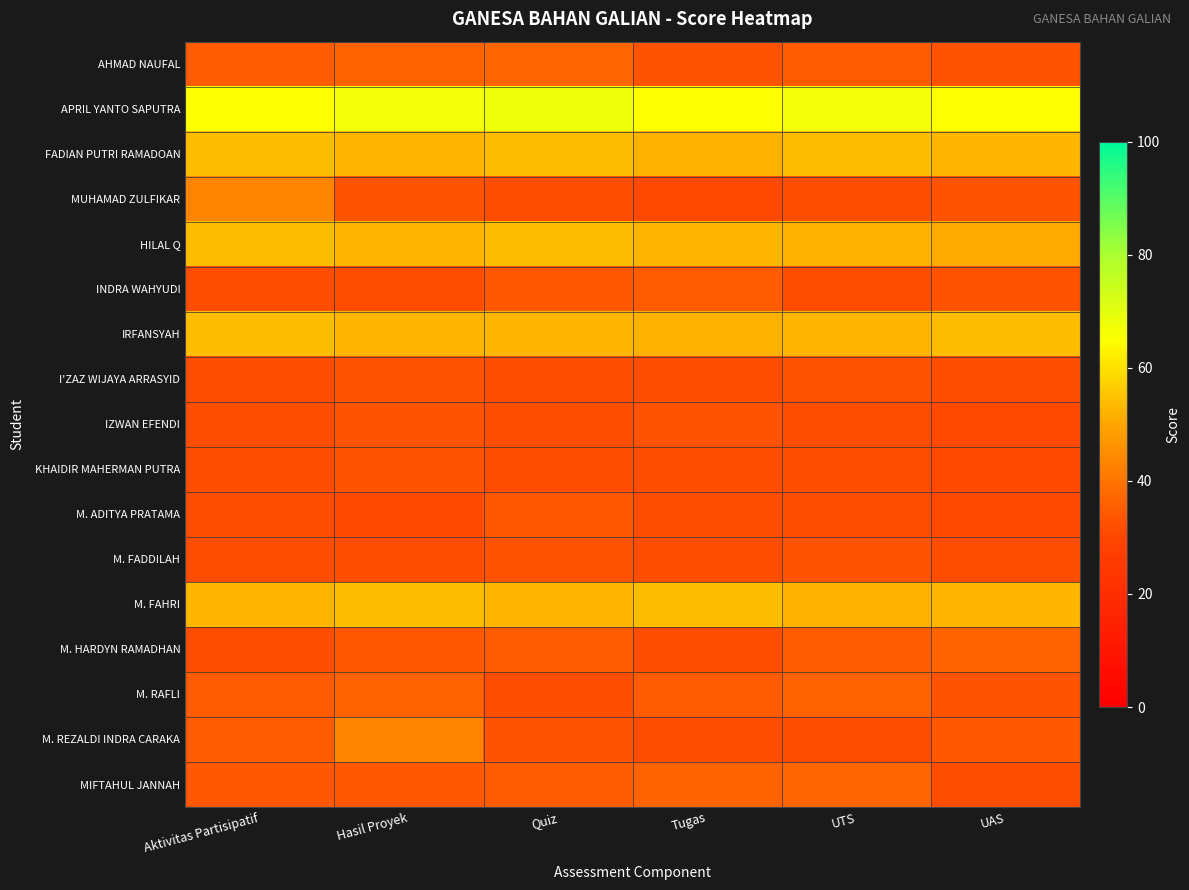

Which series changed the most between Quiz and Tugas?

AHMAD NAUFAL